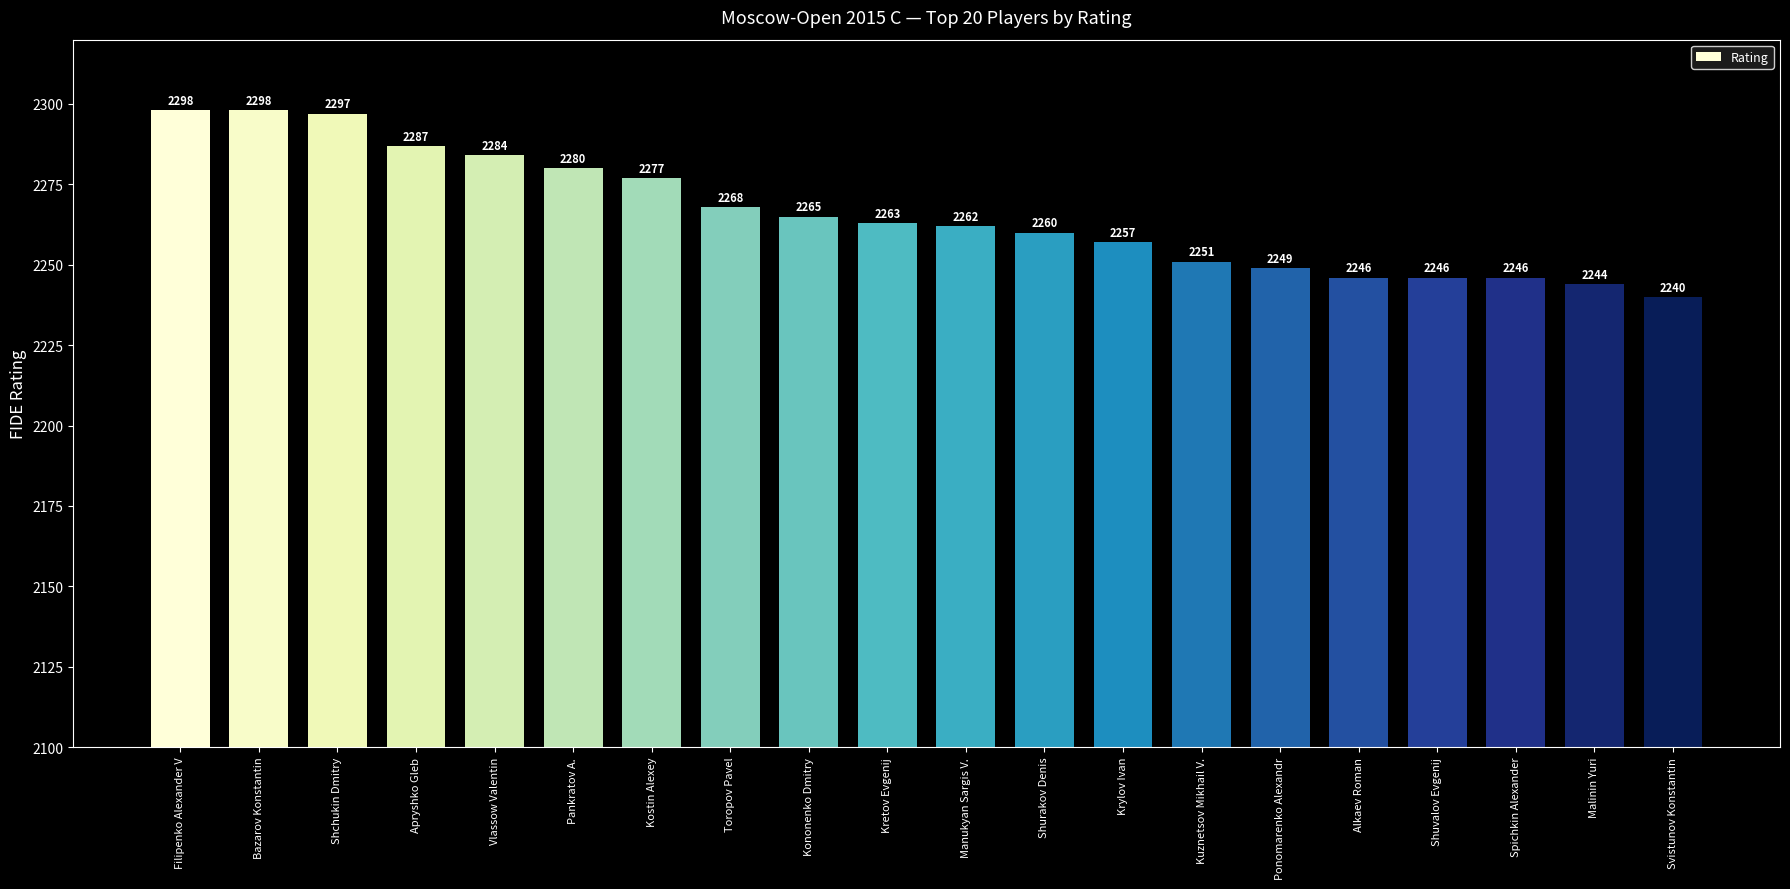

What is the minimum value shown in the chart?

2240